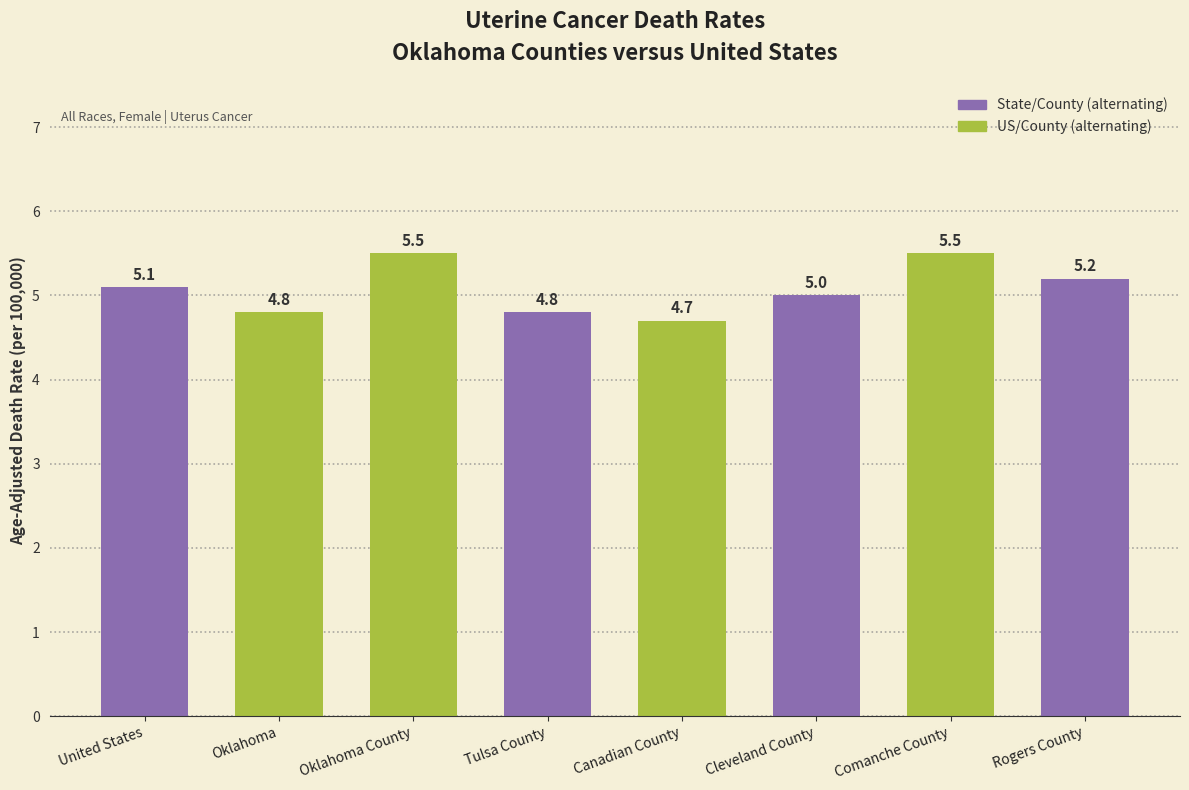

Where is the data nearest to the value 5?

Cleveland County